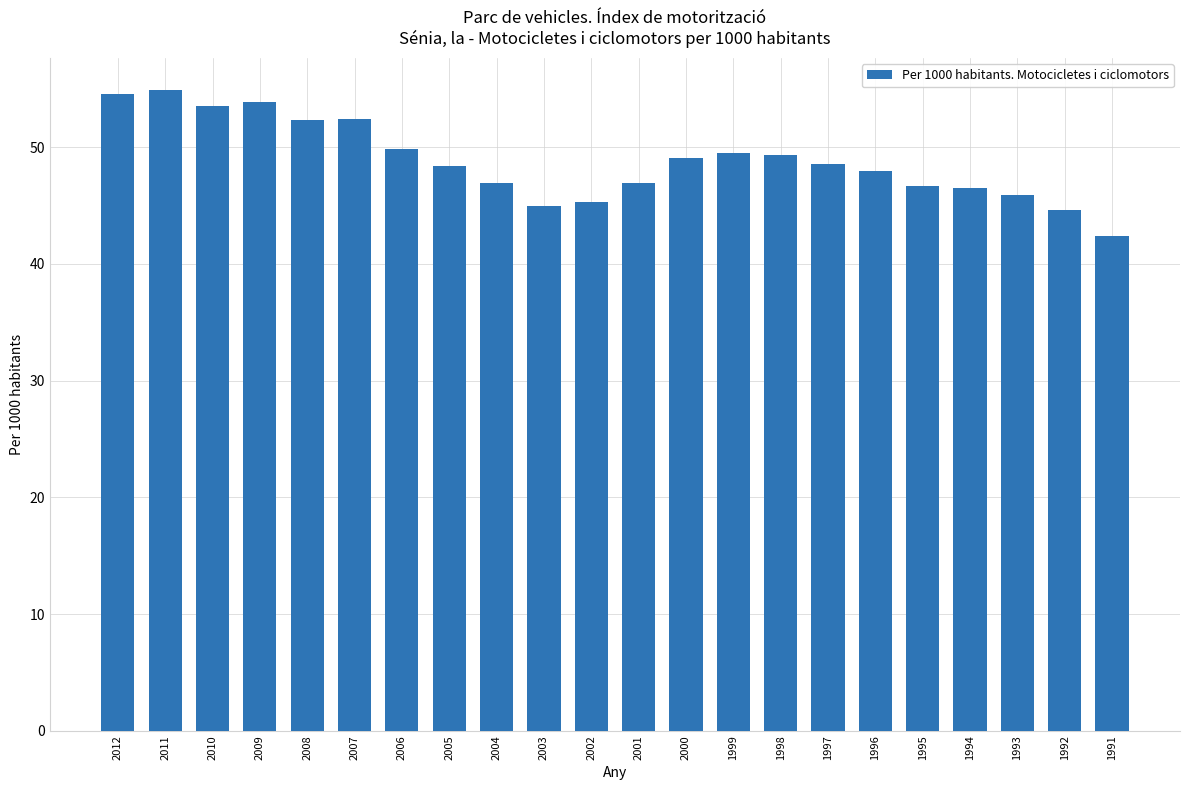

Which label corresponds to the smallest value in the chart?

1991